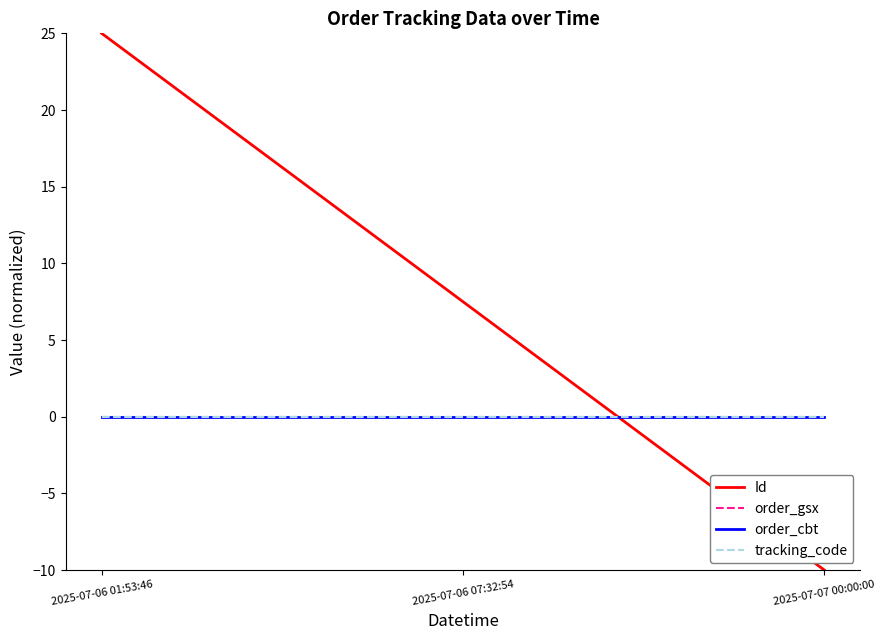

What is the total value across all series at 2025-07-07 00:00:00?

-10.0